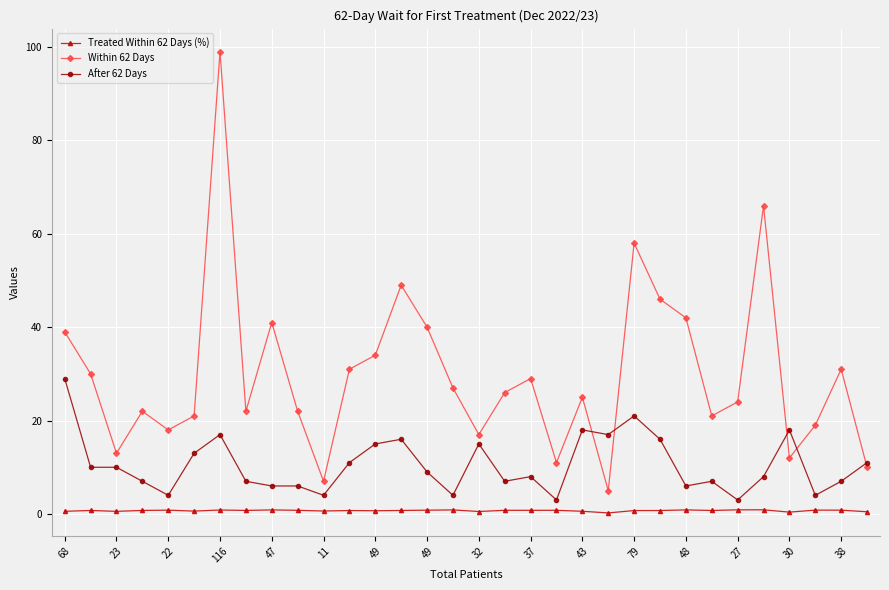

Which series has the widest spread of values?

Within 62 Days